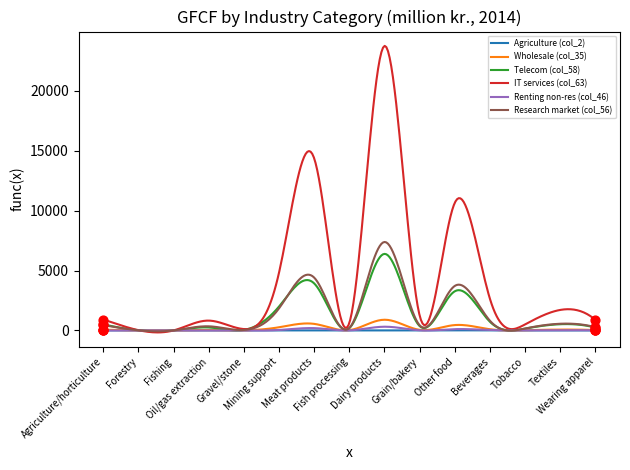

Which series has the largest total across all categories?

IT services (col_63)